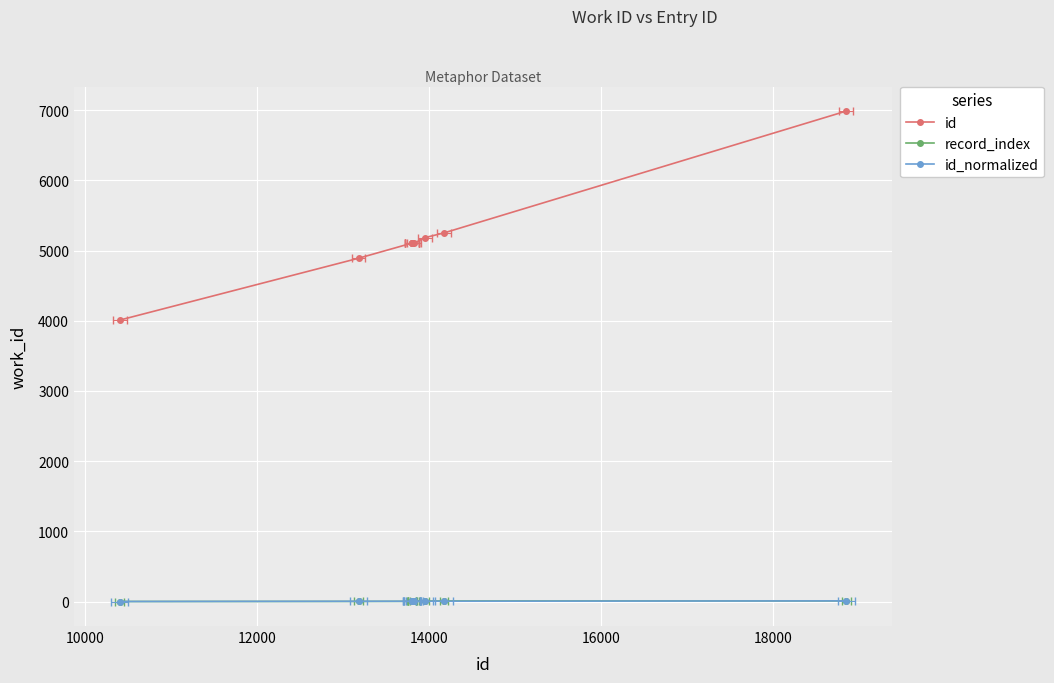

What are all the series names shown in the legend?

id, record_index, id_normalized